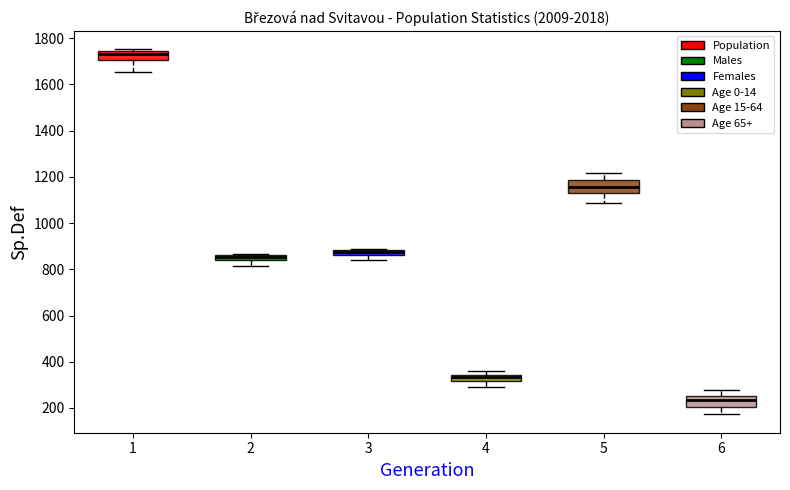

Which box's median line is the lowest?

6